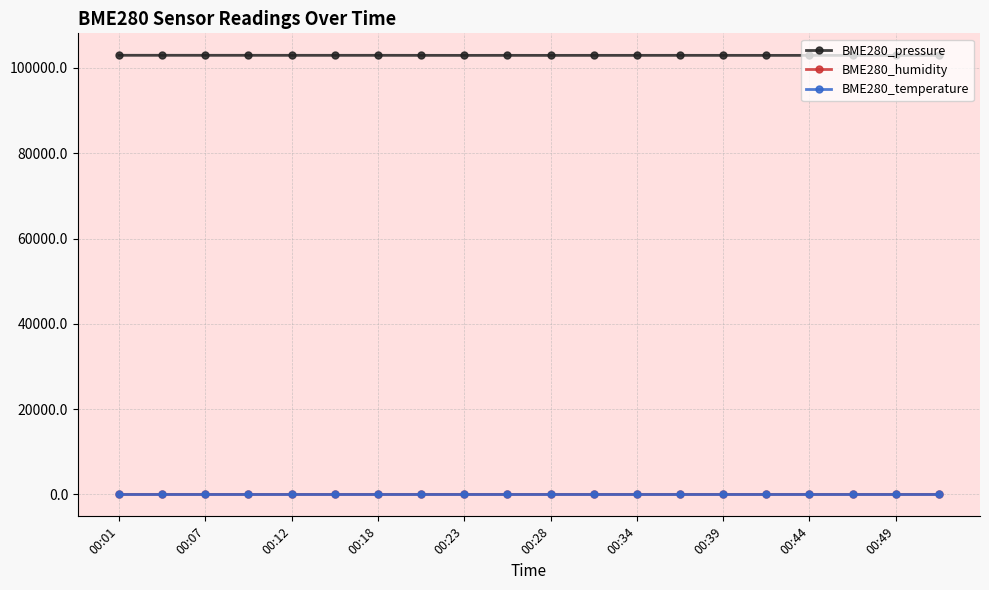

How many distinct data groups are displayed?

3